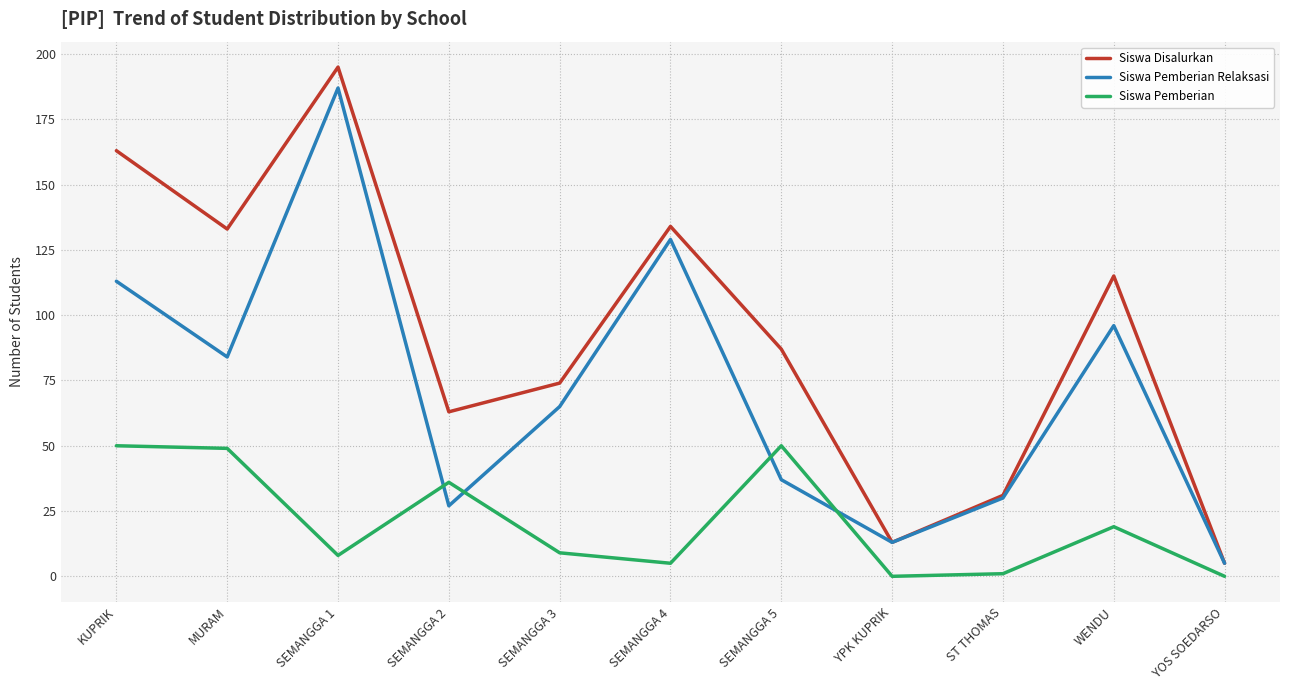

Which series has the largest total across all categories?

Siswa Disalurkan